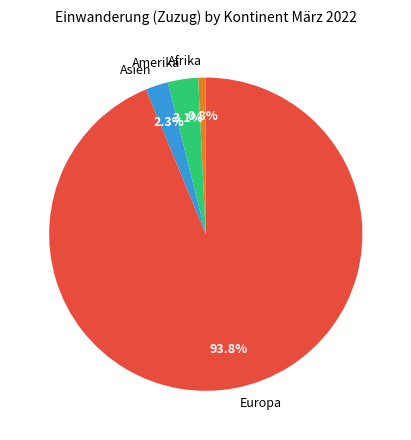

Is the sum of Europa and Amerika greater than half?

Yes